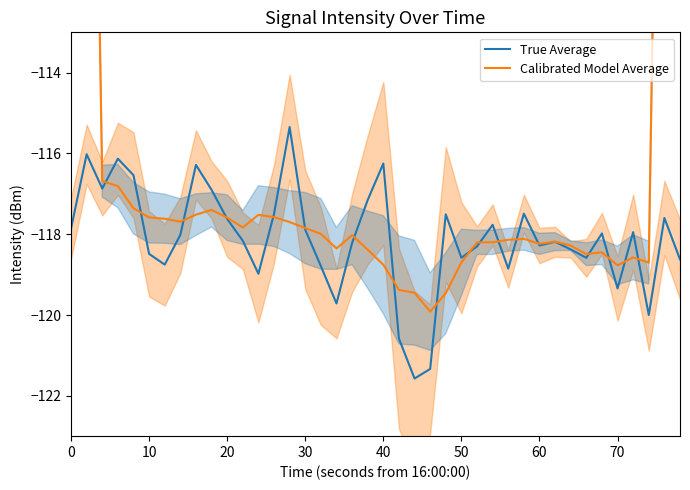

Rank the series by their maximum value, from lowest to highest.

True Average, Calibrated Model Average